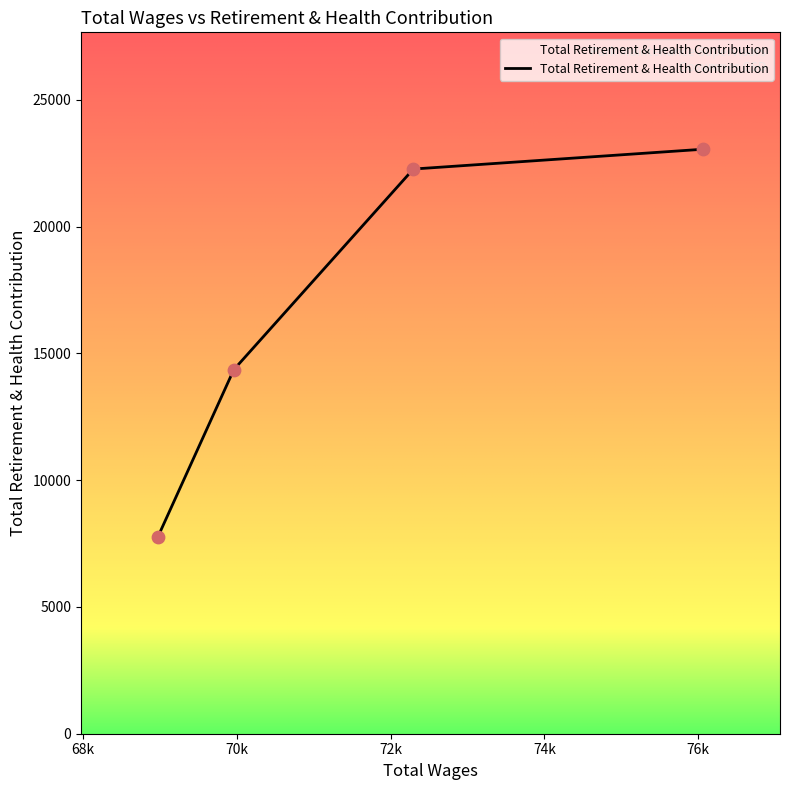

What is the difference between the maximum and minimum values?

15280